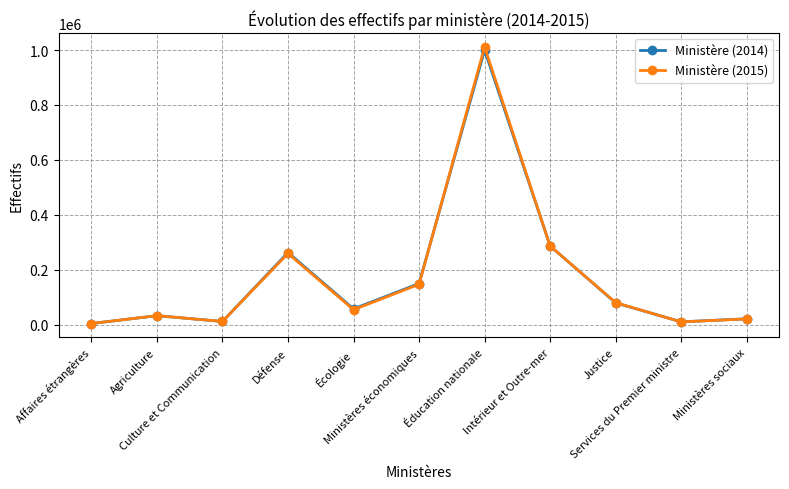

Which series has the widest spread of values?

Ministère (2015)